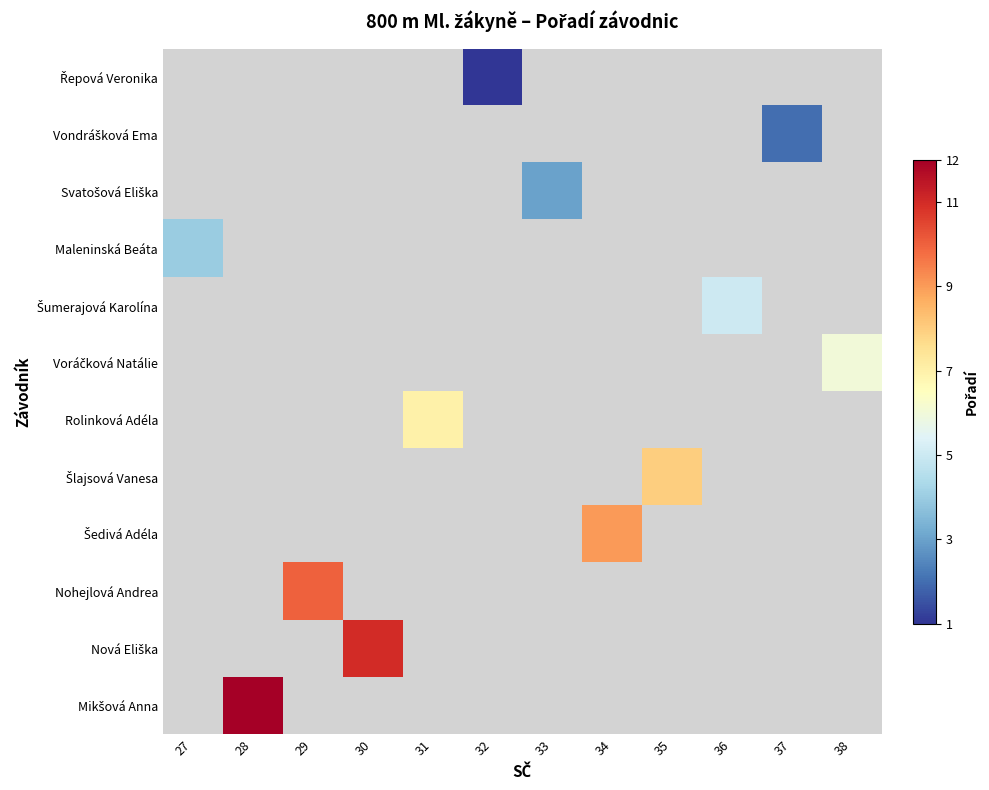

Which label corresponds to the smallest value in the chart?

32